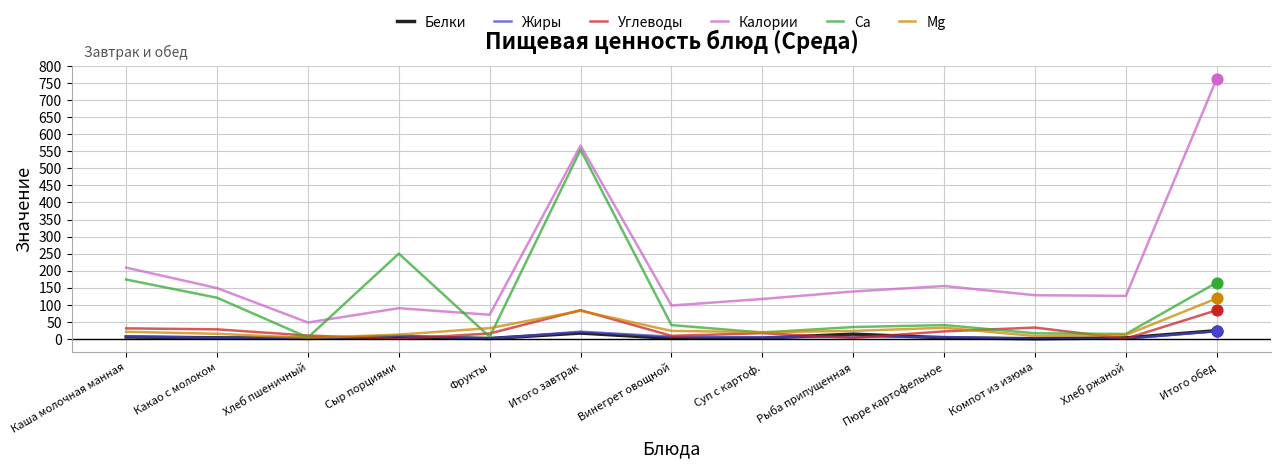

Is the value of Mg at Итого завтрак greater than the value of Жиры at Винегрет овощной?

Yes